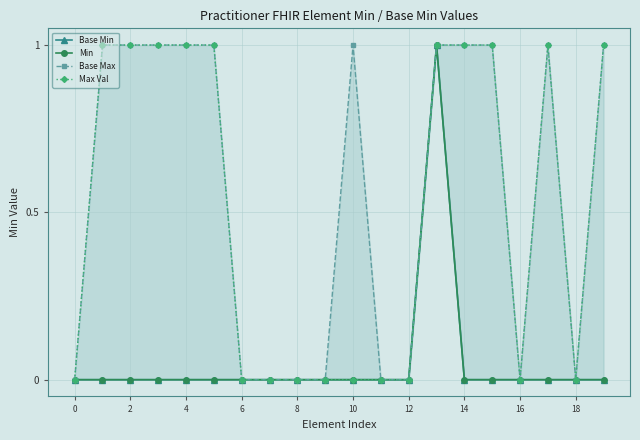

What is the difference between the maximum and minimum values in the Min series?

1